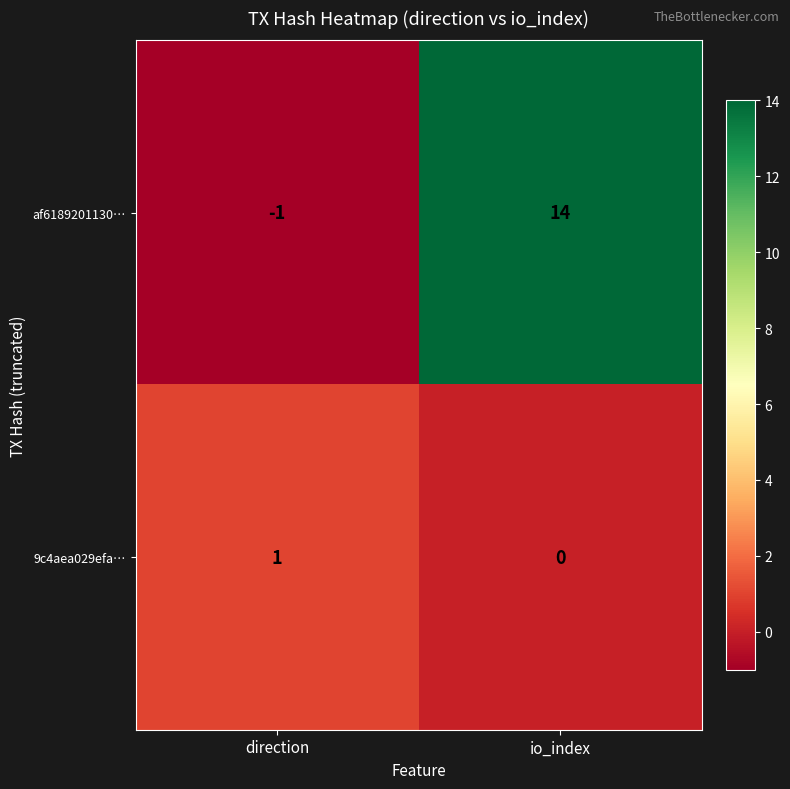

Where is 9c4aea029efa… nearest to the value 0?

io_index